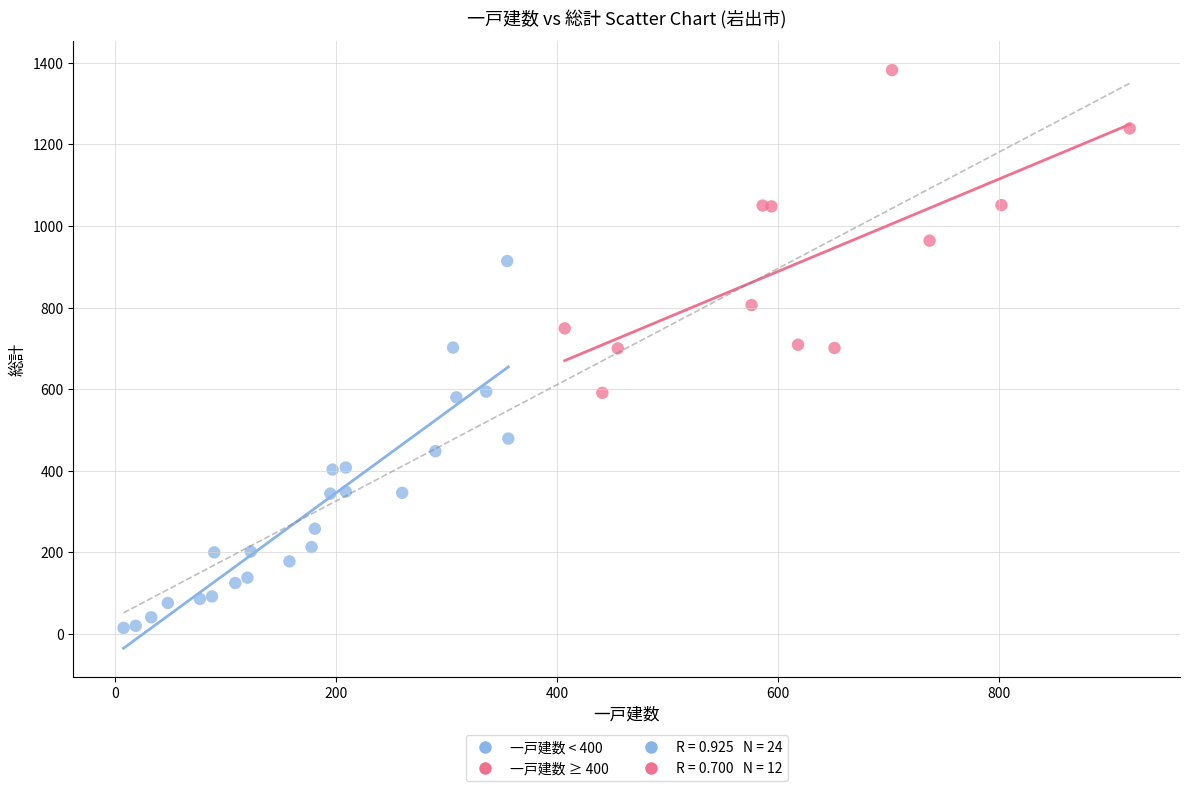

Which series has the largest Y range (max minus min)?

一戸建数 < 400